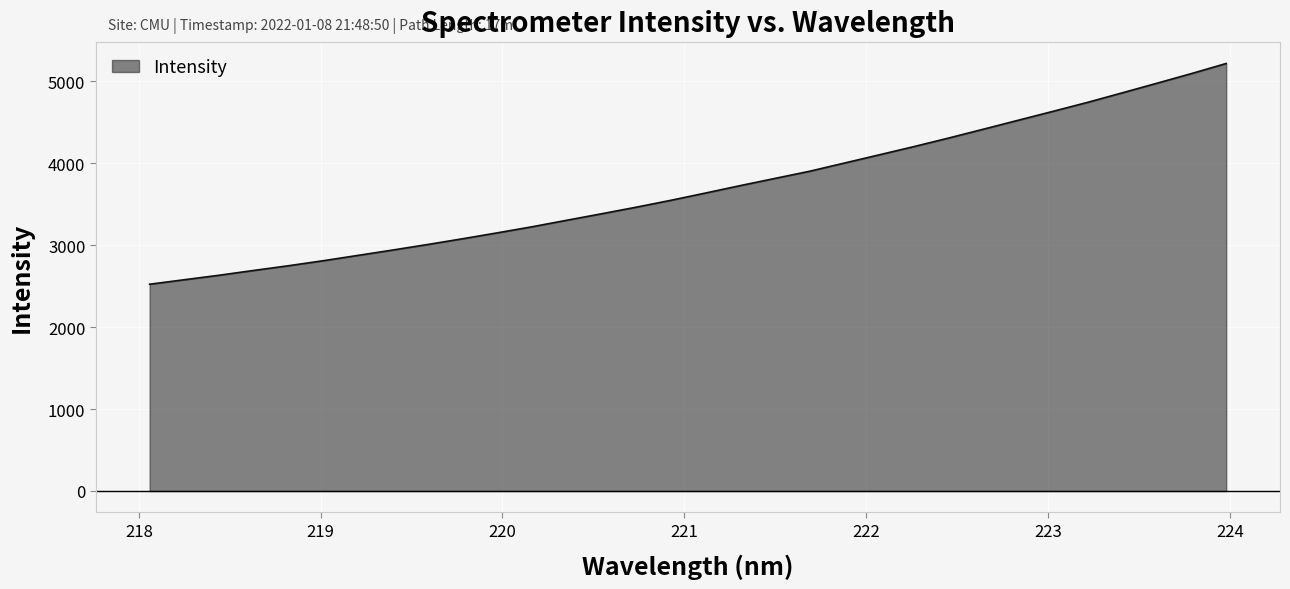

How many values are below 3635?

16